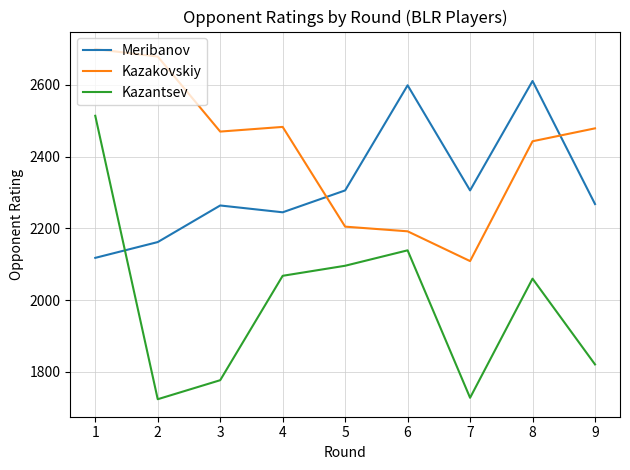

True or false: Kazakovskiy and Meribanov cross at least once.

True